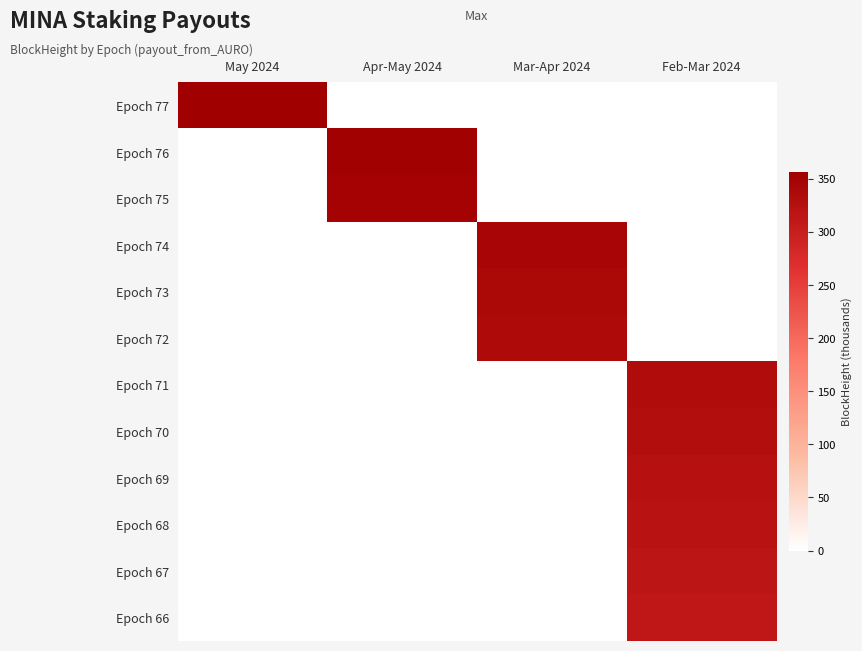

What is the spread (max minus min) of values at Apr-May 2024?

351.7